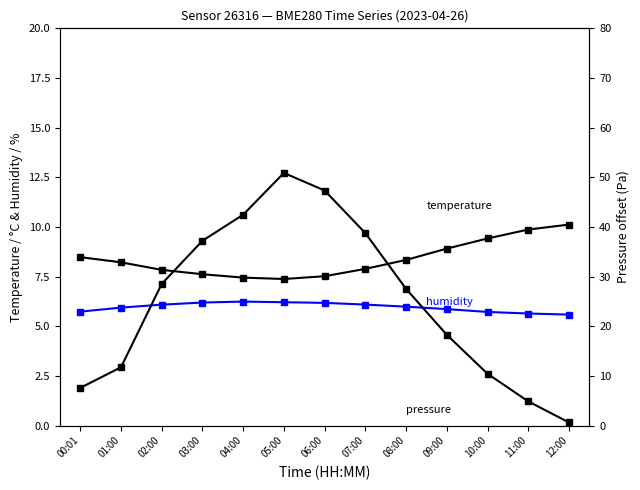

What are all the series names shown in the legend?

temperature, humidity, pressure